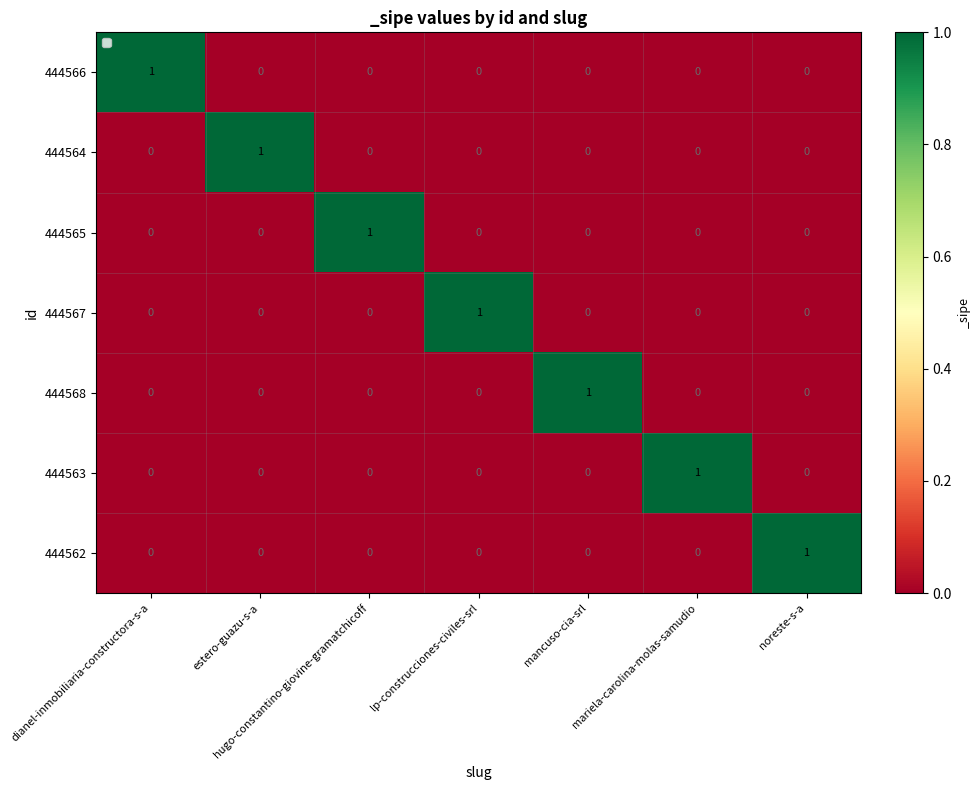

The 444566 series shows 0 at noreste-s-a. True or false?

True